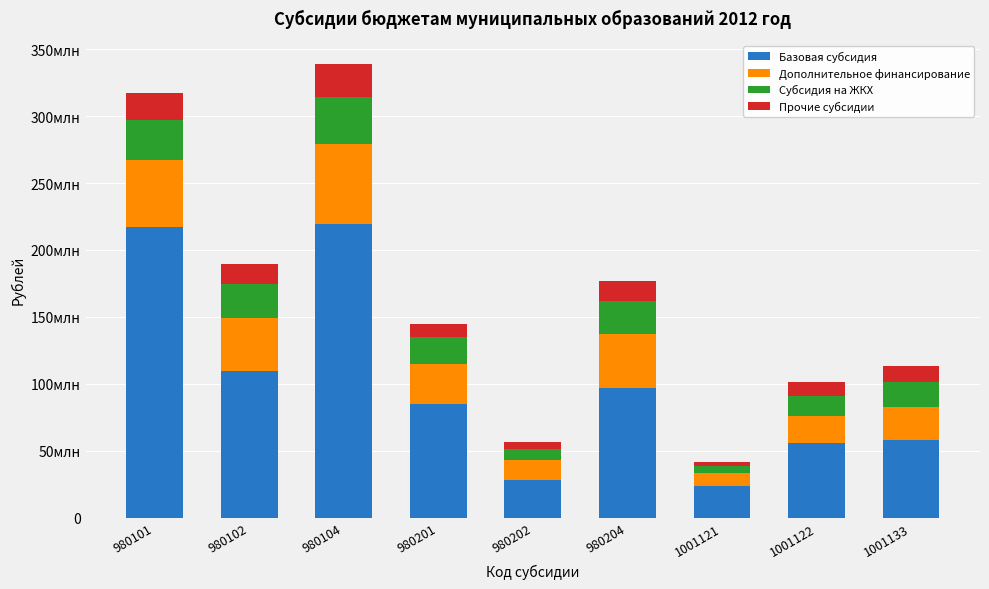

Does the chart contain stacked bars?

Yes